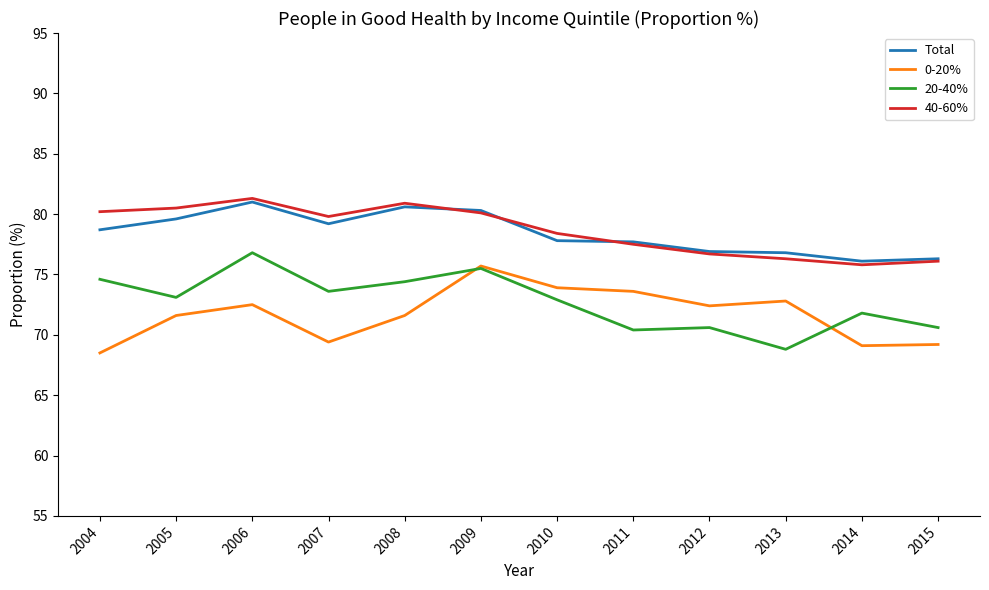

At how many categories does at least one series exceed 79?

6